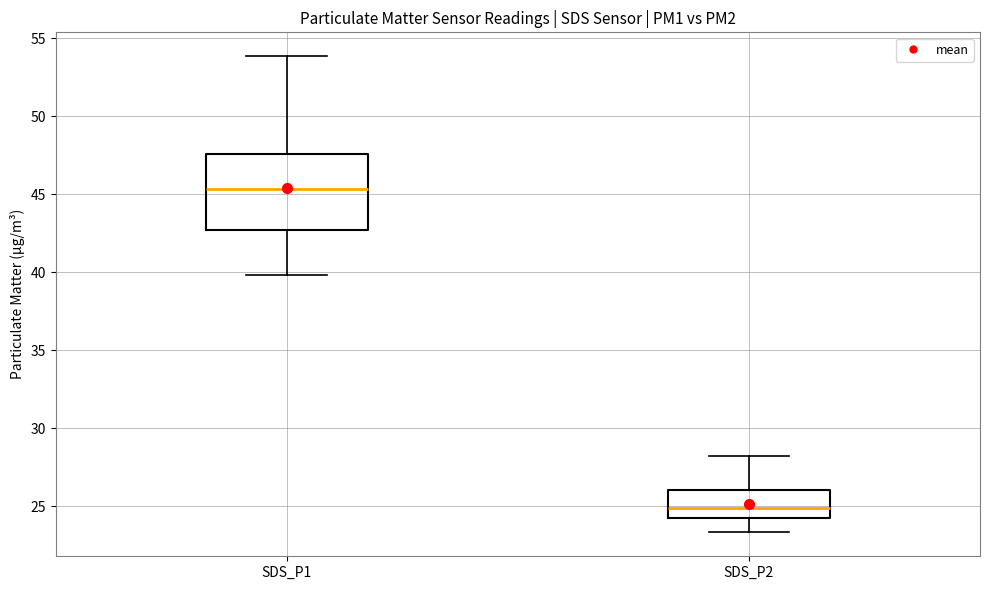

Reading left to right, read every box against the y-axis: the position of its median line, the range the box covers, and the ends of its whiskers. The values are not printed on the chart, so give them approximately, as read against the axis.

SDS_P1: median 45.5, box 42.5 to 47.5, whiskers 40.0 to 54.0
SDS_P2: median 25.0, box 24.5 to 26.0, whiskers 23.5 to 28.0